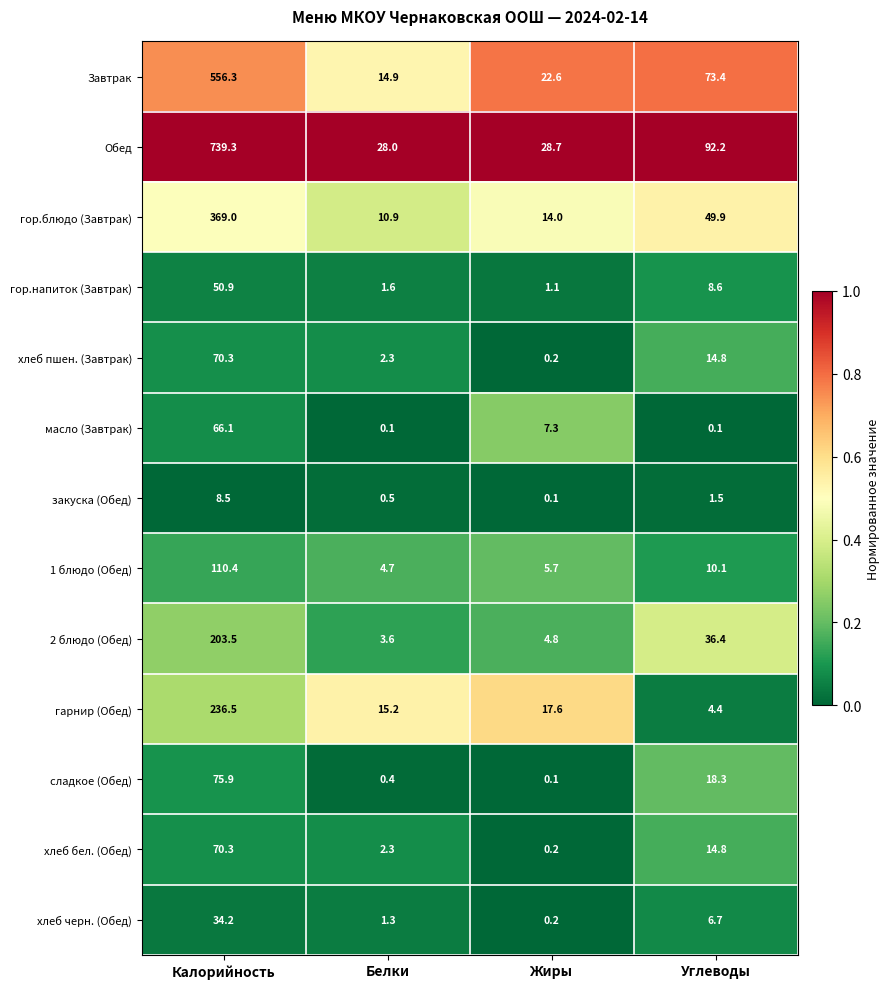

At which category does the chart reach its peak across all series?

Калорийность